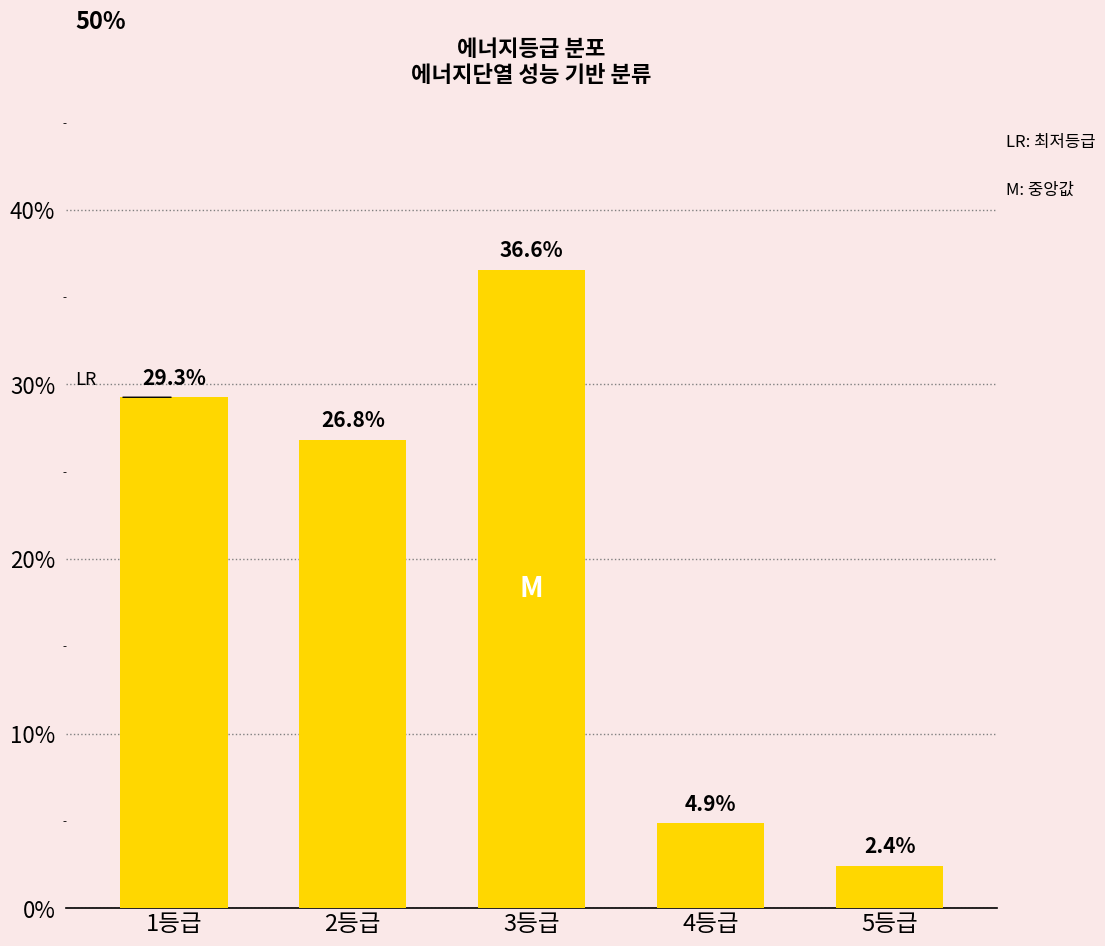

The chart shows a value of 0.0 at 5등급. True or false?

False